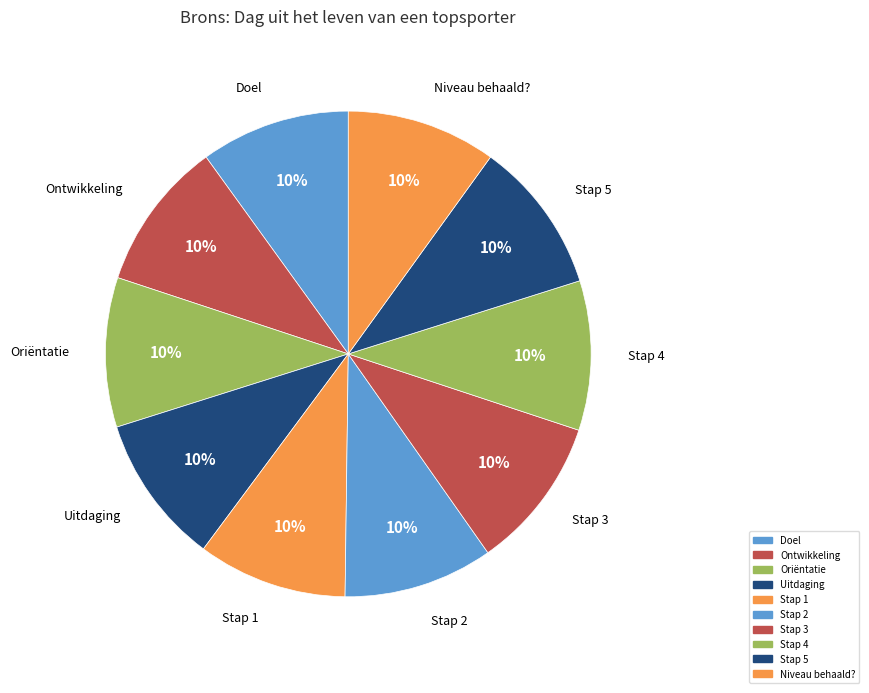

How many segments does this pie chart have?

10